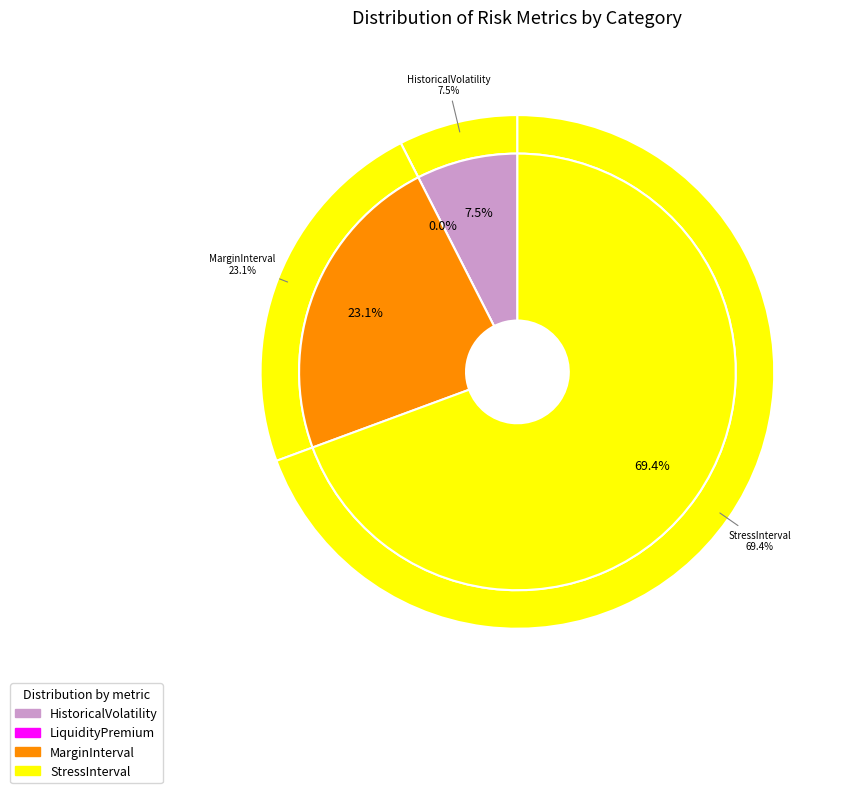

How many segments does this pie chart have?

4